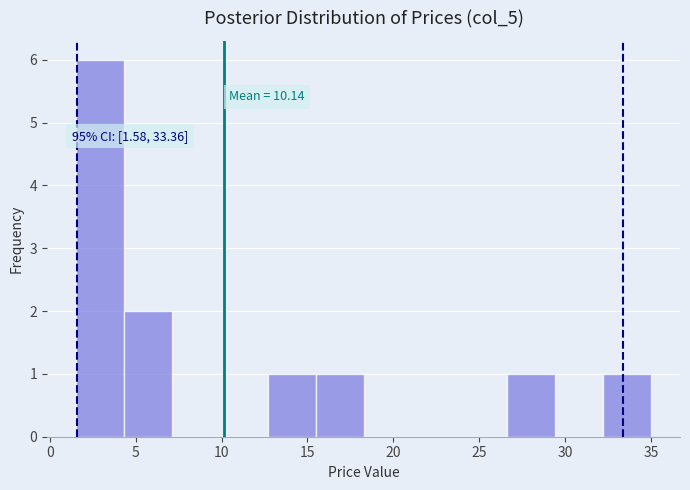

Over which range of the x-axis is the bar tallest?

1.5 to 4.5